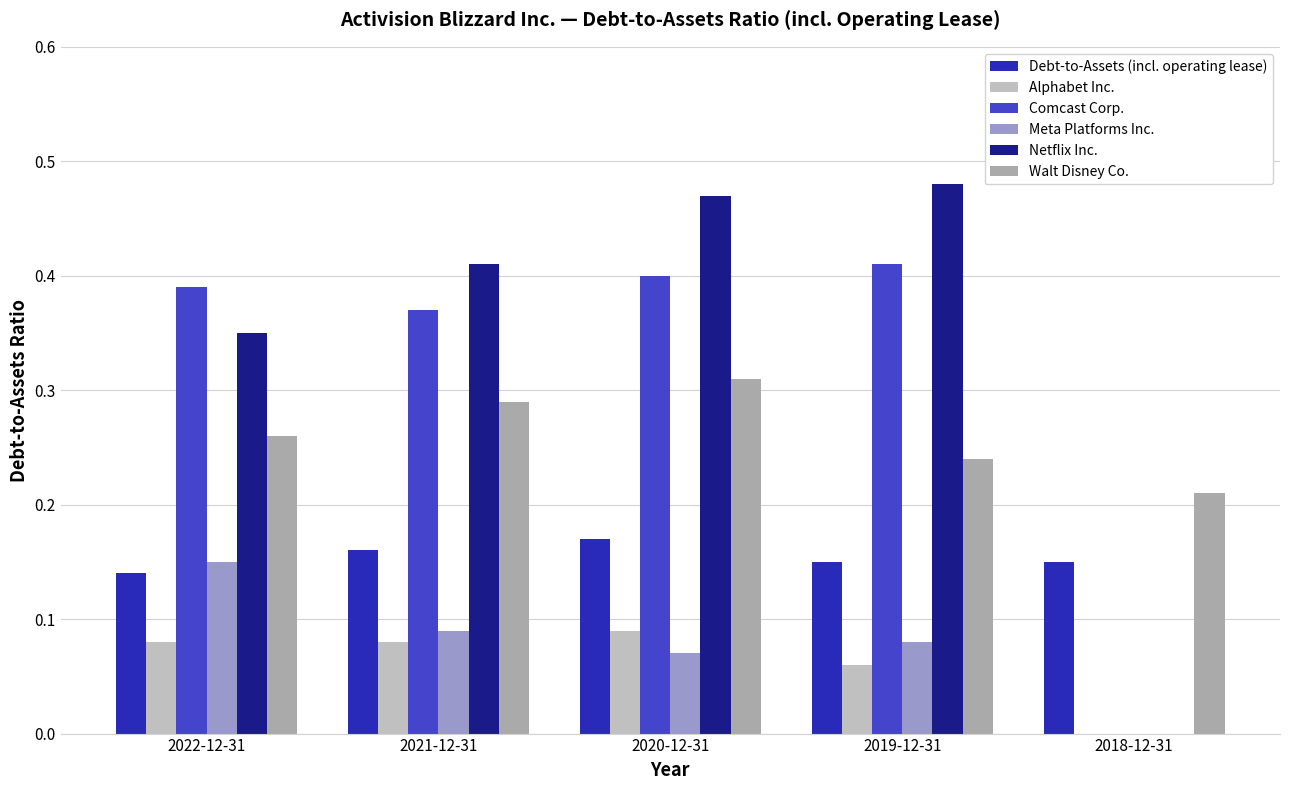

At how many categories does at least one series exceed 0?

5